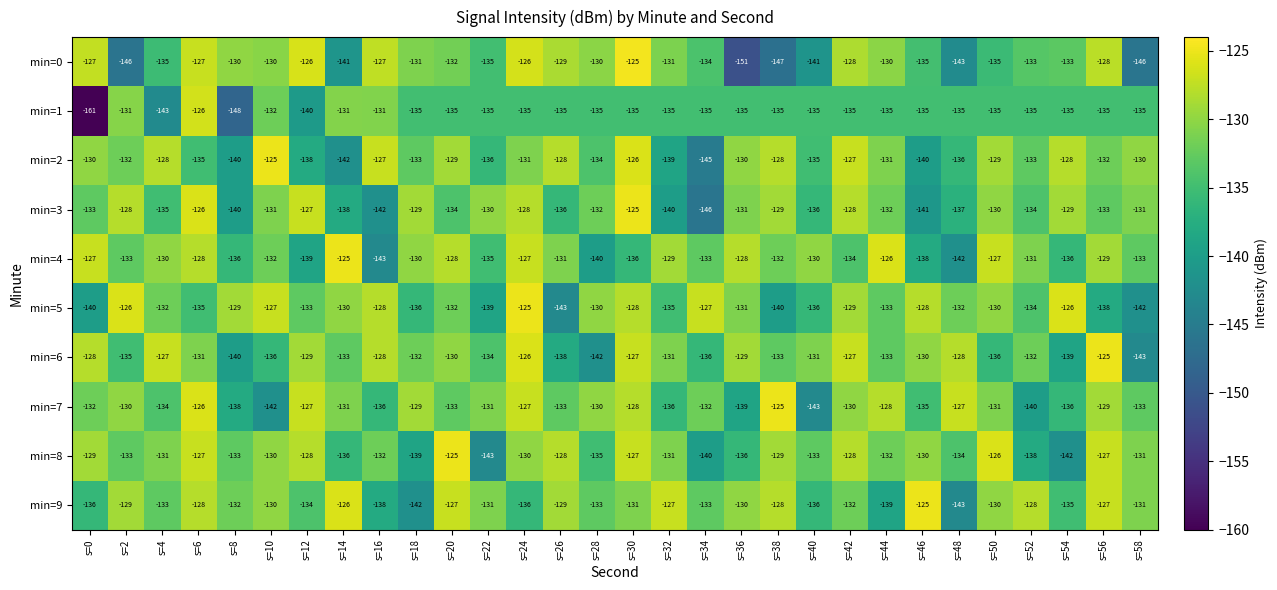

The min=4 series shows -224 at s=44. True or false?

False